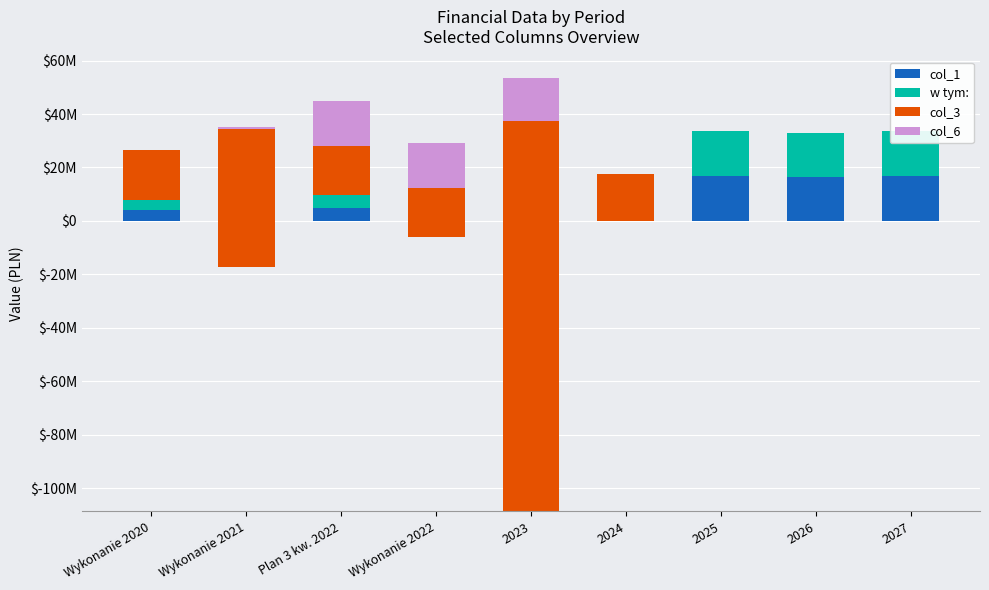

How many values in col_6 are above zero?

5